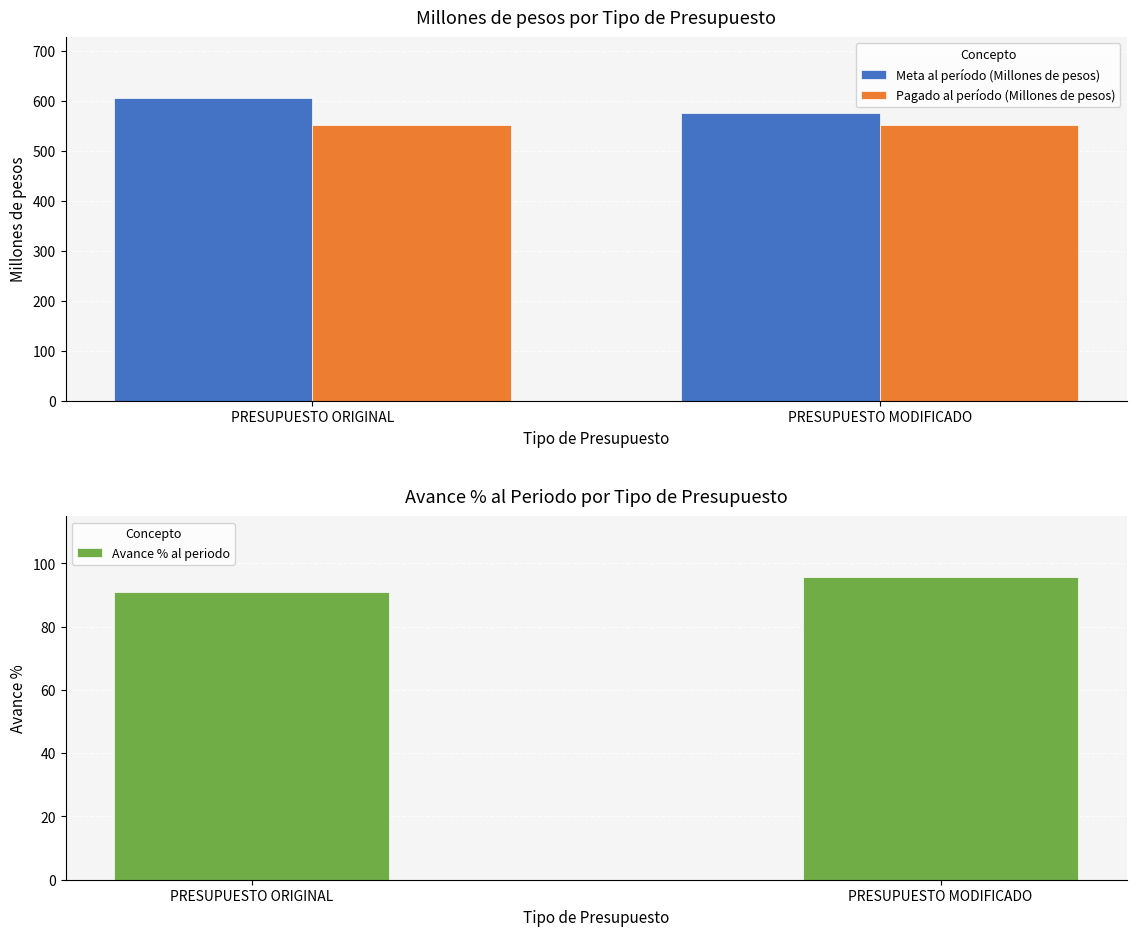

Which series changed the most between PRESUPUESTO ORIGINAL and PRESUPUESTO MODIFICADO?

Meta al período (Millones de pesos)